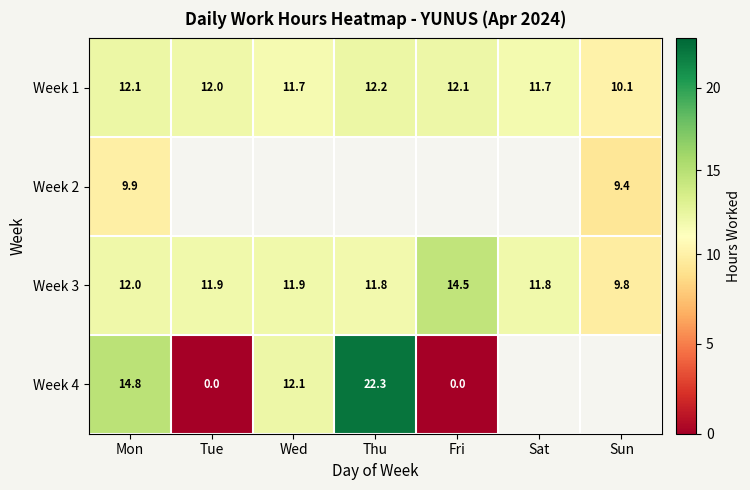

Count the number of data series in this chart.

4